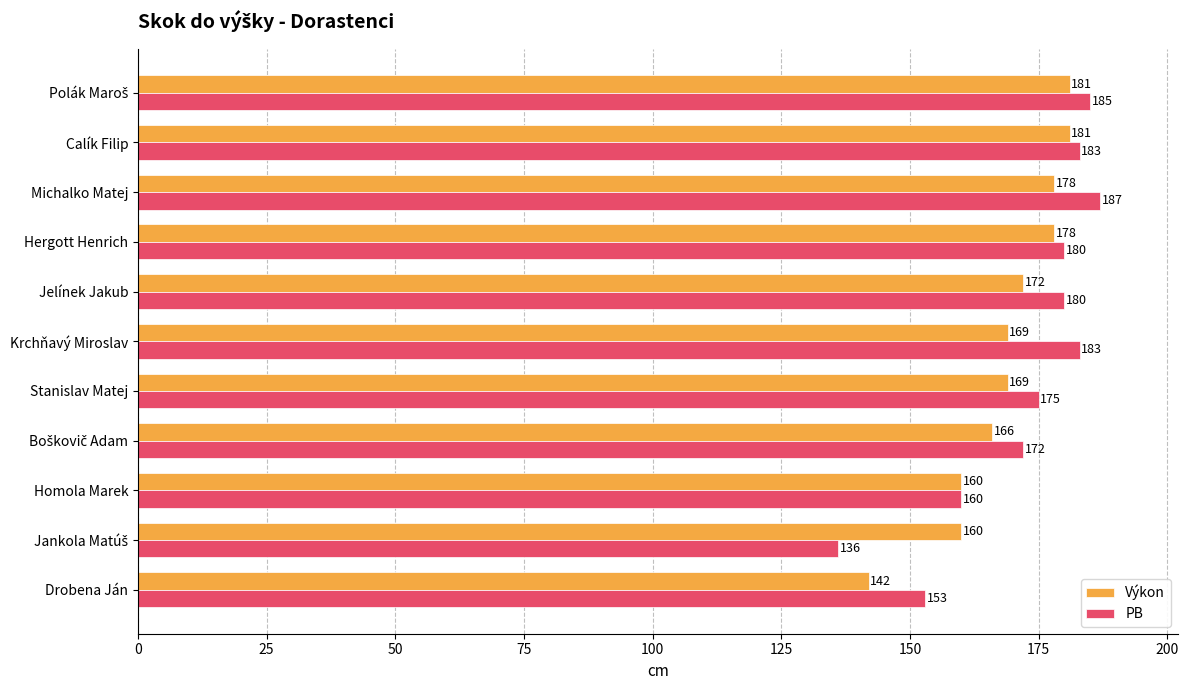

What is the lowest value of the Výkon series?

142